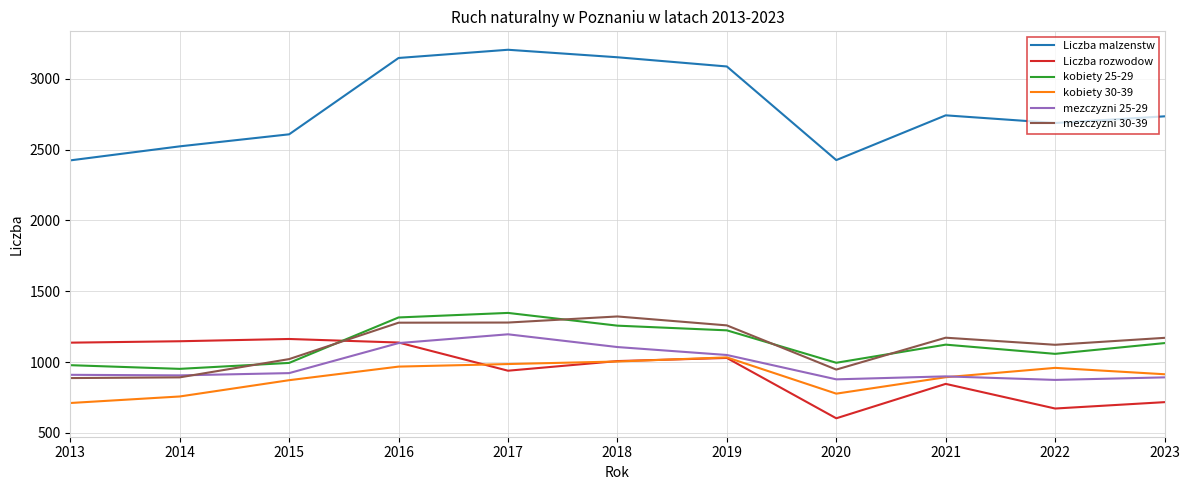

How many lines are shown in the chart?

6